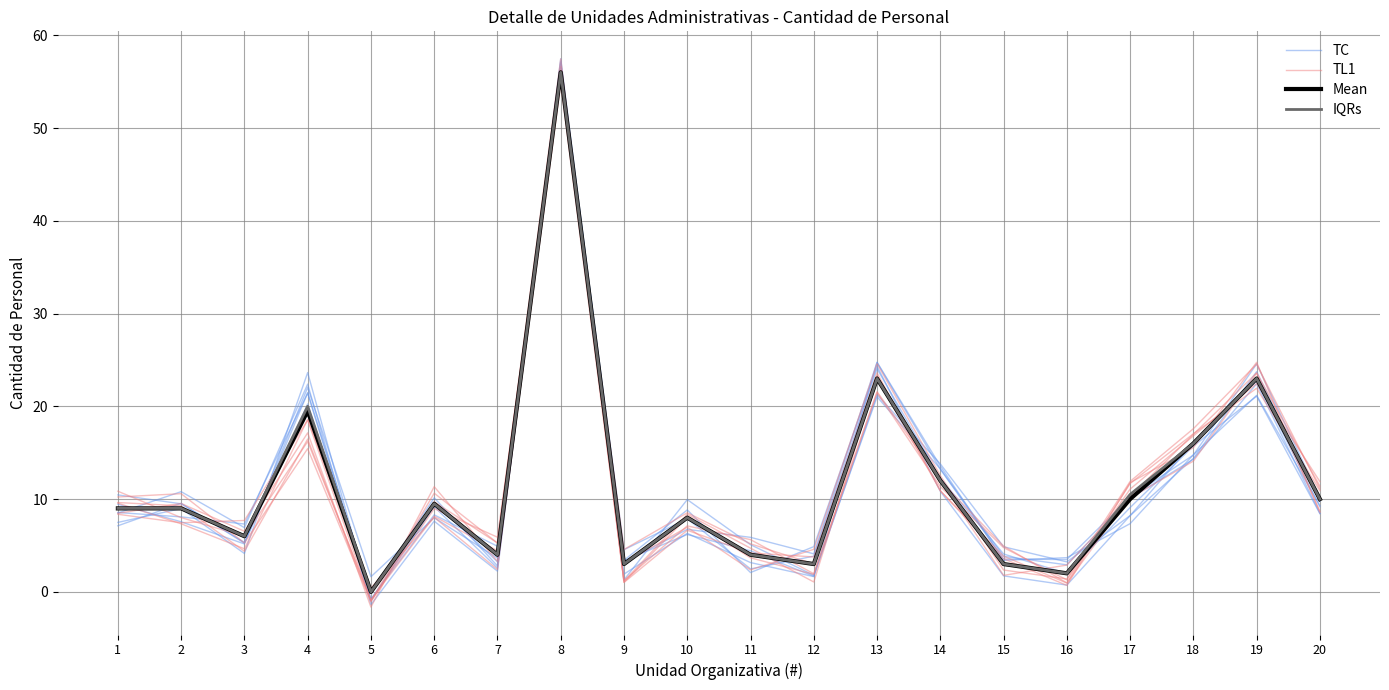

Reading left to right, transcribe all the data shown in this chart.

TC: 1=8.5	2=10.8	3=6.9	4=22.4	5=-1.4	6=7.6	7=2.2	8=57.5	9=3.4	10=8.8	11=2.1	12=4.9	13=24.3	14=10.8	15=1.7	16=0.7	17=8.2	18=16.1	19=22.7	20=9.2
TL1: 1=10.2	2=10.6	3=5.3	4=15.4	5=-1.1	6=9.7	7=5.3	8=57.4	9=1.0	10=8.0	11=3.7	12=1.9	13=21.5	14=11.4	15=4.8	16=1.3	17=11.1	18=16.8	19=22.5	20=11.9
Mean: 1=9.0	2=9.0	3=6.0	4=19.5	5=0.0	6=9.5	7=4.0	8=56.0	9=3.0	10=8.0	11=4.0	12=3.0	13=23.0	14=12.0	15=3.0	16=2.0	17=10.0	18=16.0	19=23.0	20=10.0
IQRs: 1=9.0	2=9.0	3=6.0	4=20.0	5=0.0	6=9.5	7=4.0	8=56.0	9=3.0	10=8.0	11=4.0	12=3.0	13=23.0	14=12.0	15=3.0	16=2.0	17=10.5	18=16.0	19=23.0	20=10.0